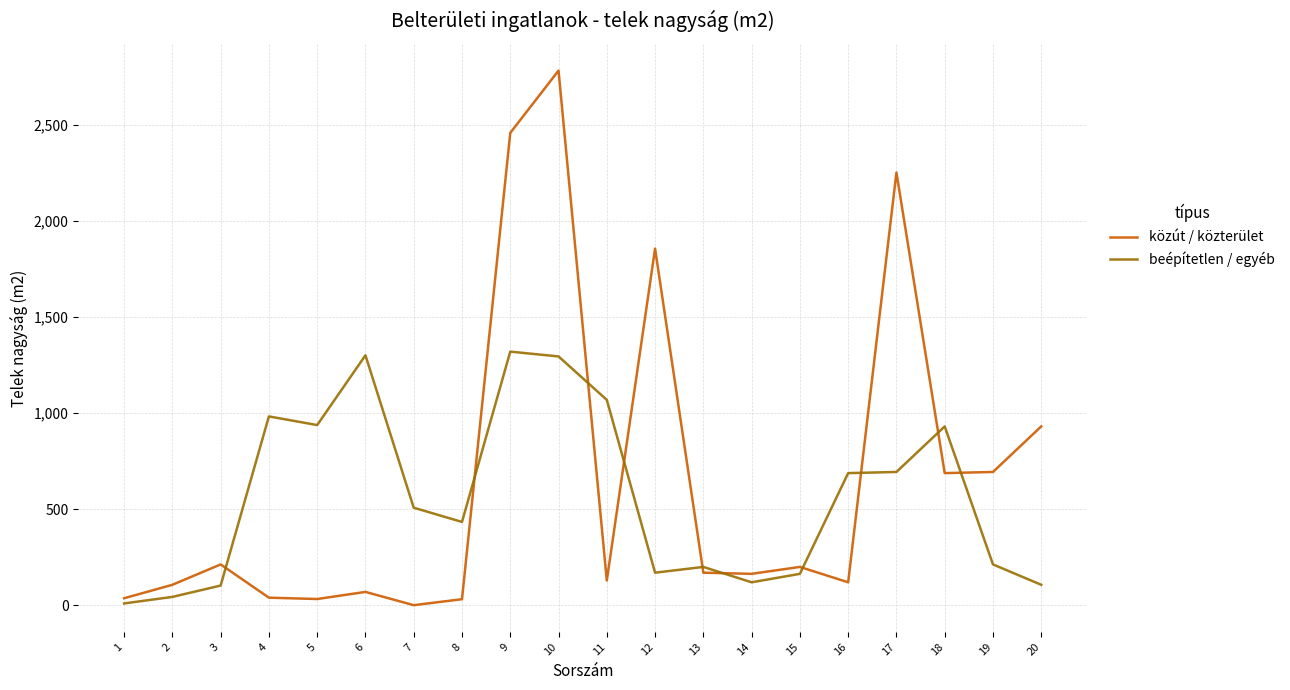

Count the number of categories in the chart.

20